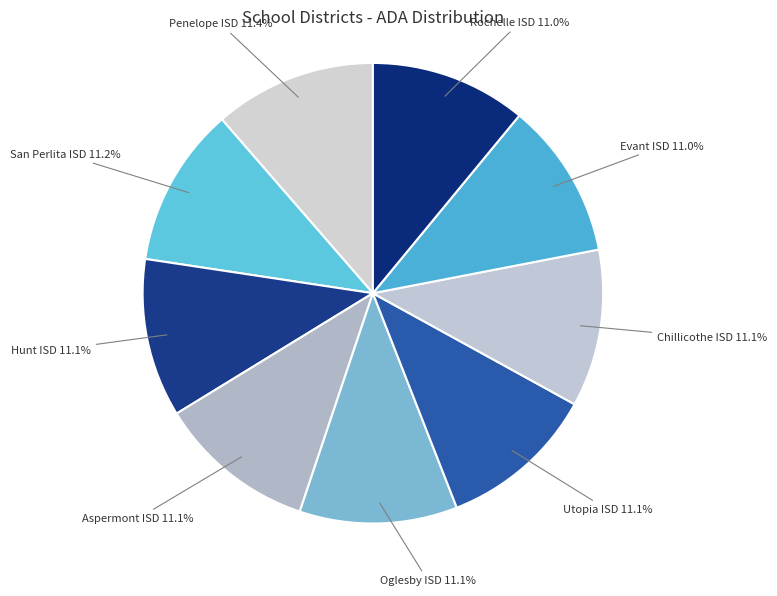

Approximately how many times larger is the value at Utopia ISD compared to Penelope ISD?

1.0